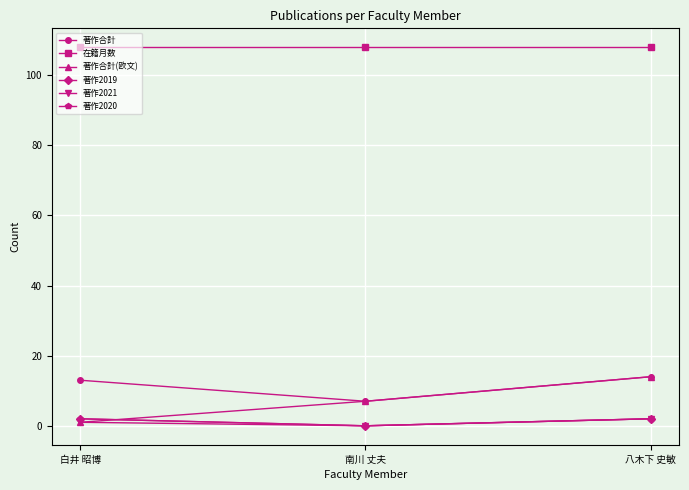

Reading right to left, extract all data points from this chart.

著作合計: 14	7	13
在籍月数: 108	108	108
著作合計(欧文): 14	7	1
著作2019: 2	0	2
著作2021: 2	0	1
著作2020: 2	0	2